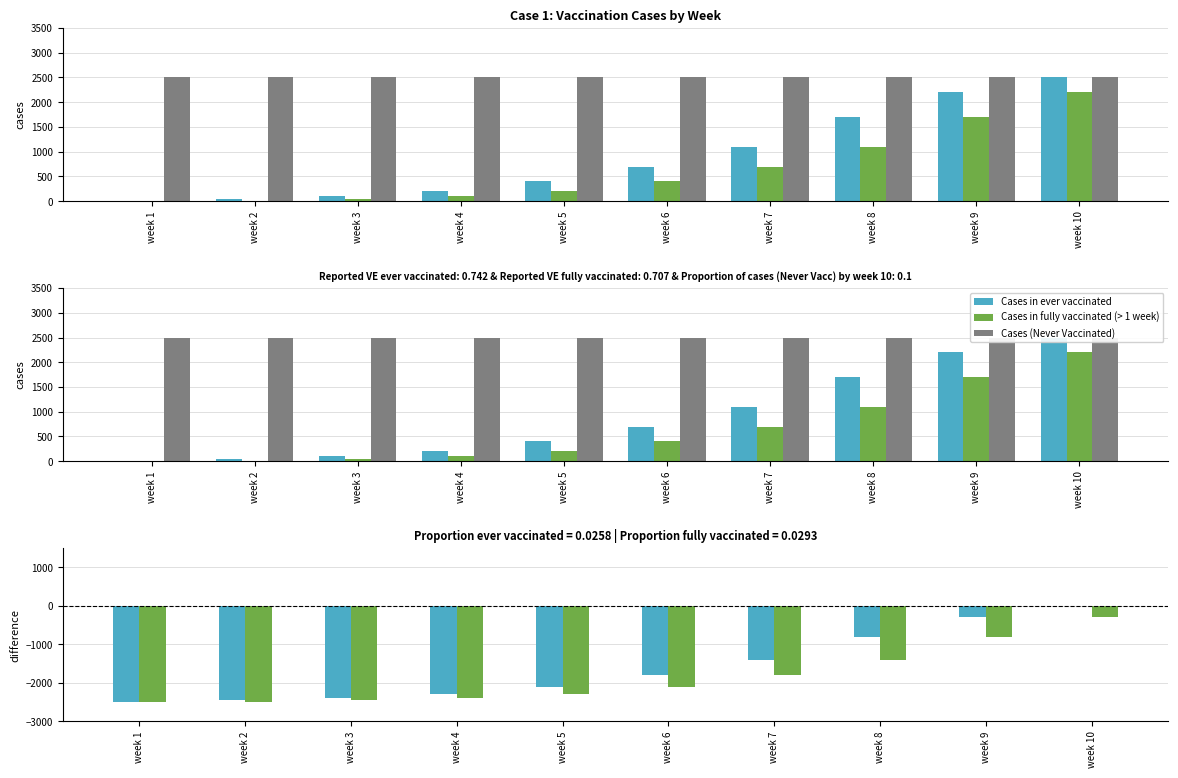

At which category does the chart reach its peak across all series?

week 1